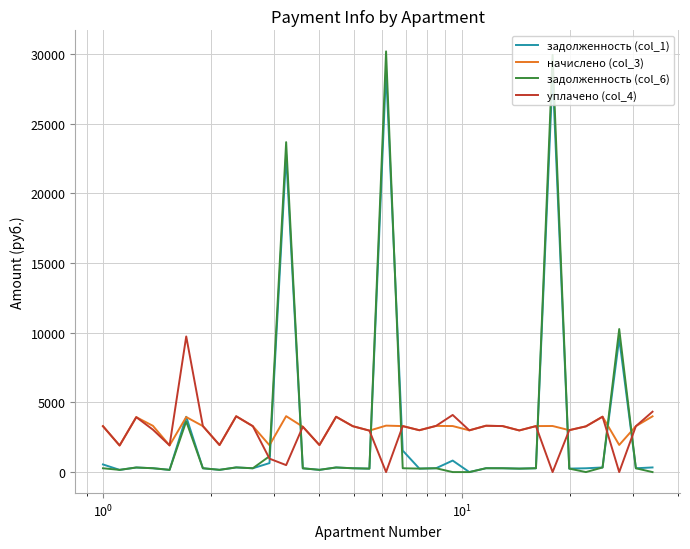

How many categories are shown in the chart?

34